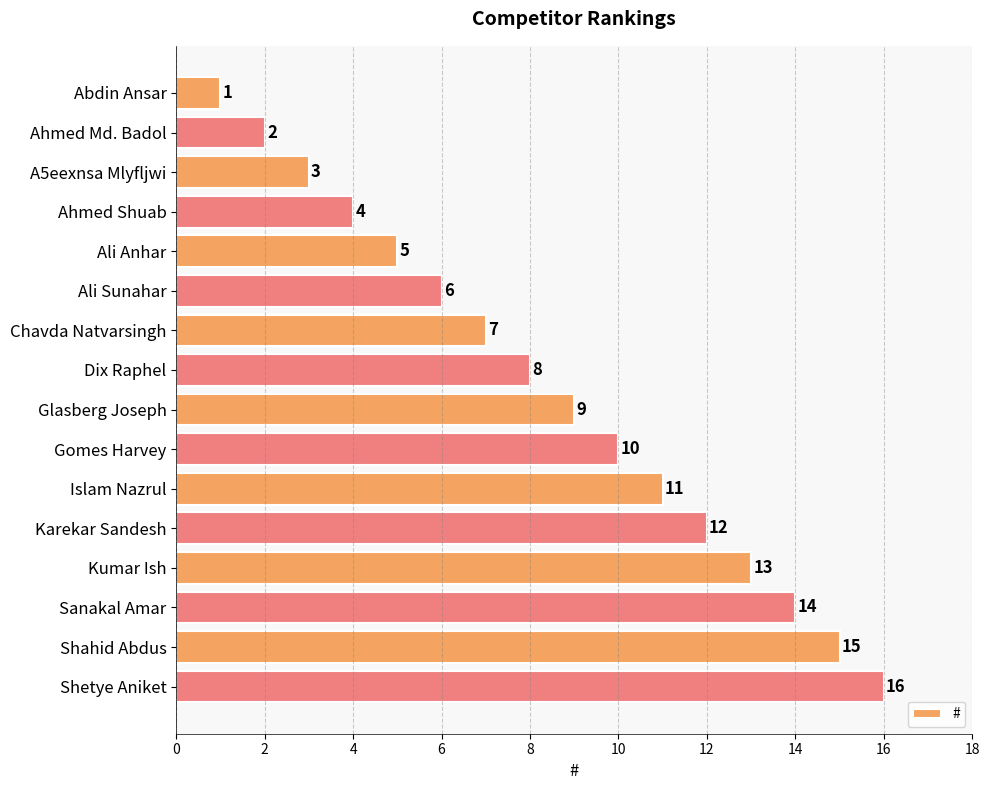

What is the approximate value at Glasberg Joseph, to the nearest 5?

10